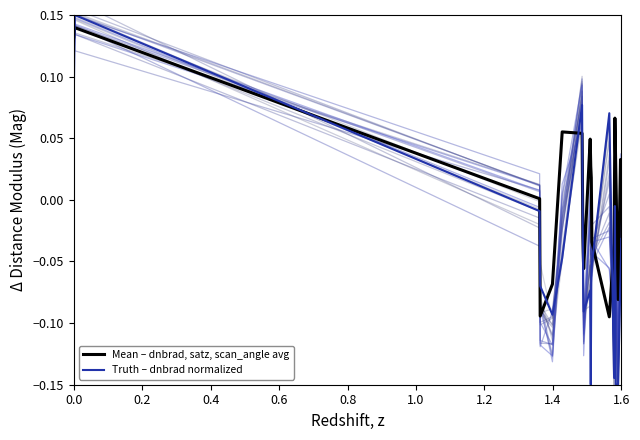

What is the difference between the maximum and second lowest values in the Mean – dnbrad, satz, scan_angle avg series?

0.2